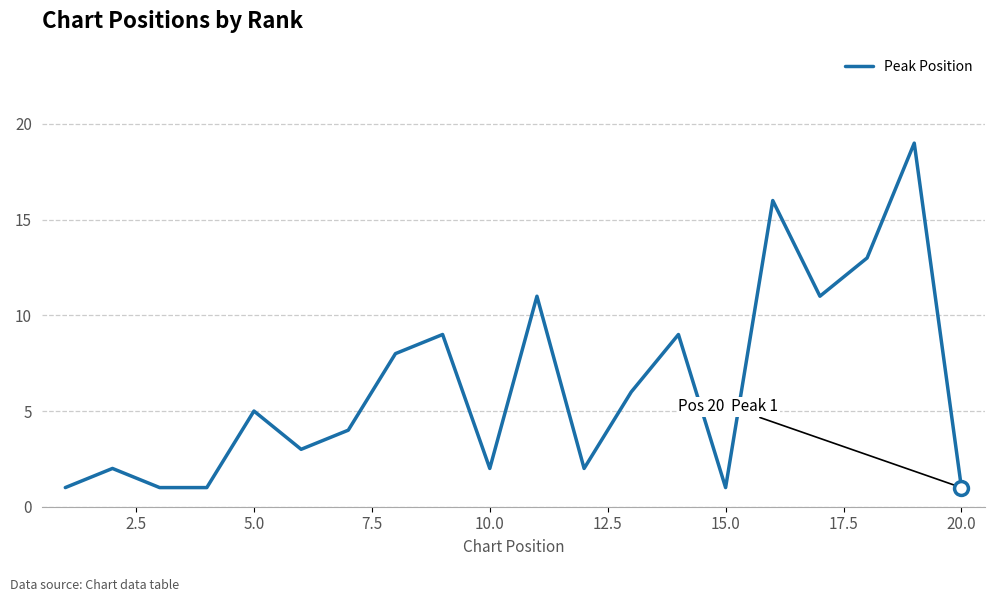

What is the difference between the maximum and minimum values?

18